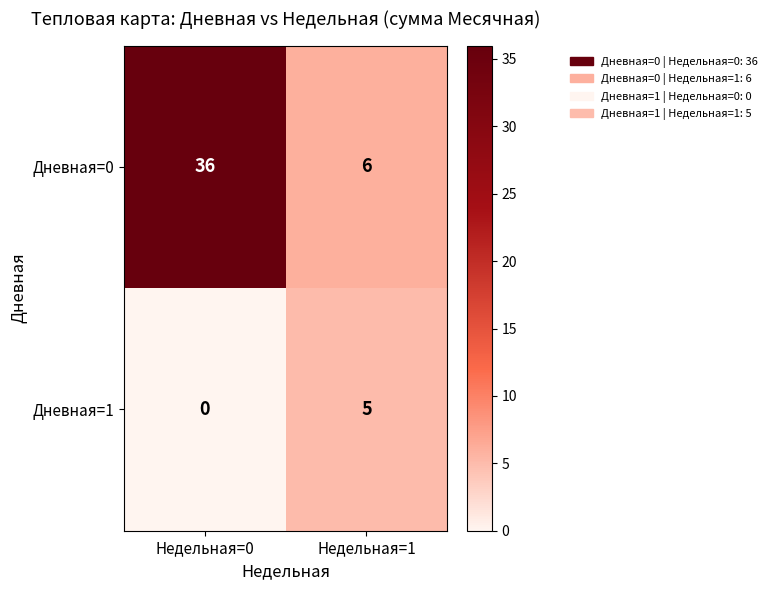

What is the greatest value displayed?

36